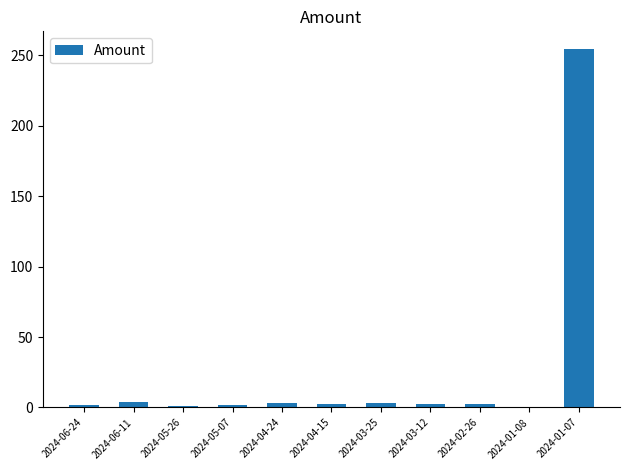

How many categories are shown in the chart?

11